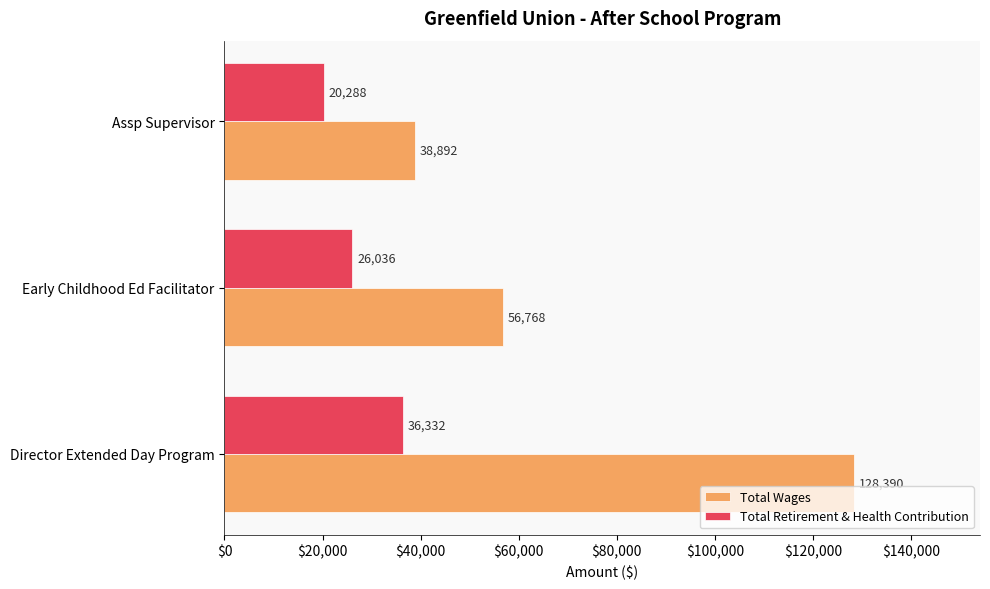

What is the average value of the Total Retirement & Health Contribution series?

27552